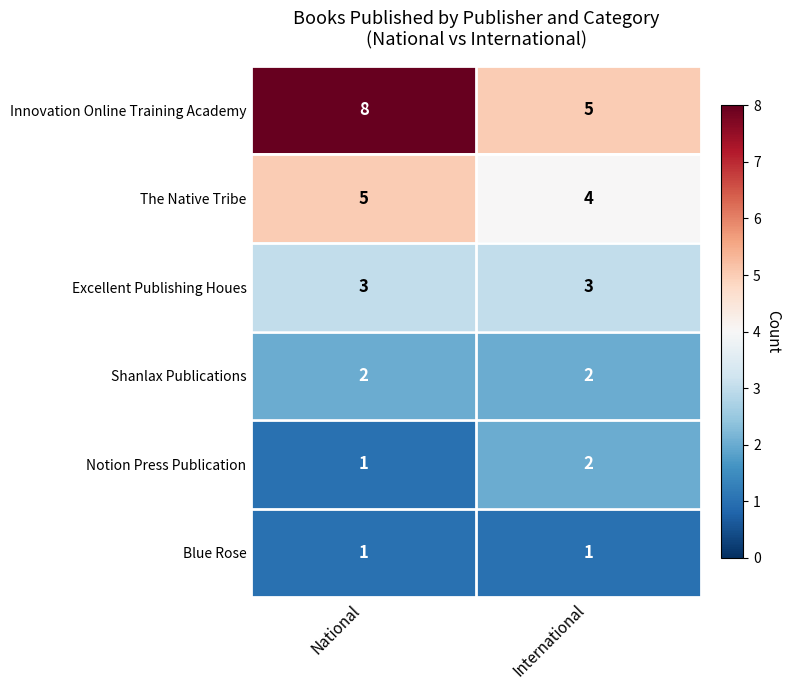

The Innovation Online Training Academy series shows 2 at International. True or false?

False